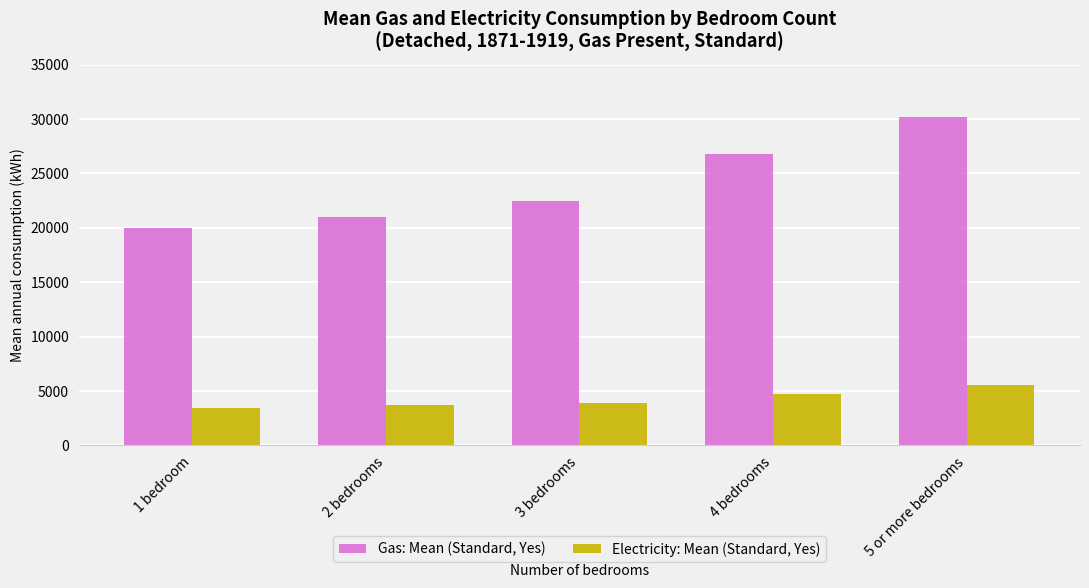

Which category has the highest value in the Gas: Mean (Standard, Yes) series?

5 or more bedrooms